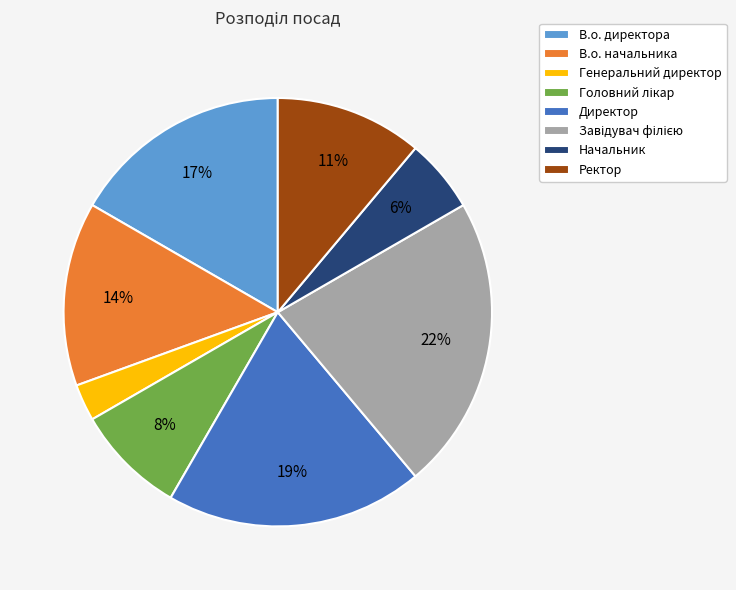

To the nearest percent, what portion does В.о. директора represent?

17%